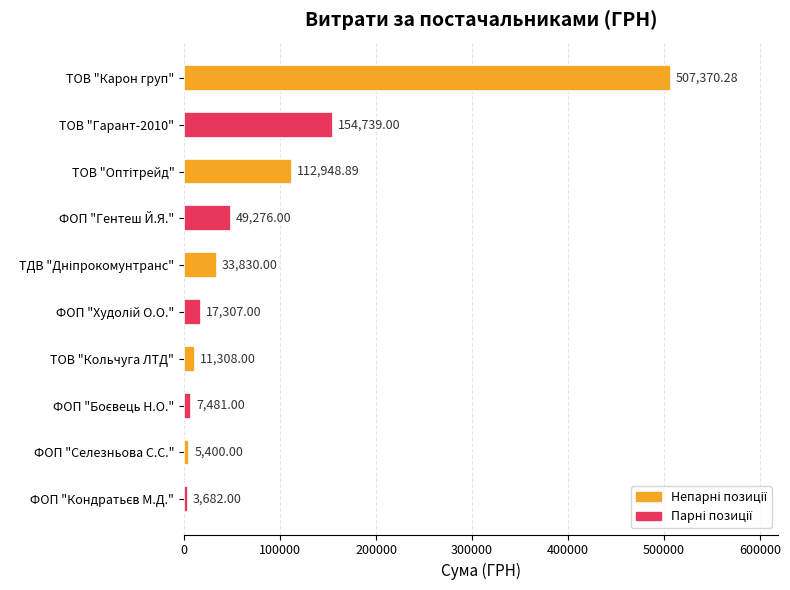

At which category does the chart reach its peak across all series?

ТОВ "Карон груп"